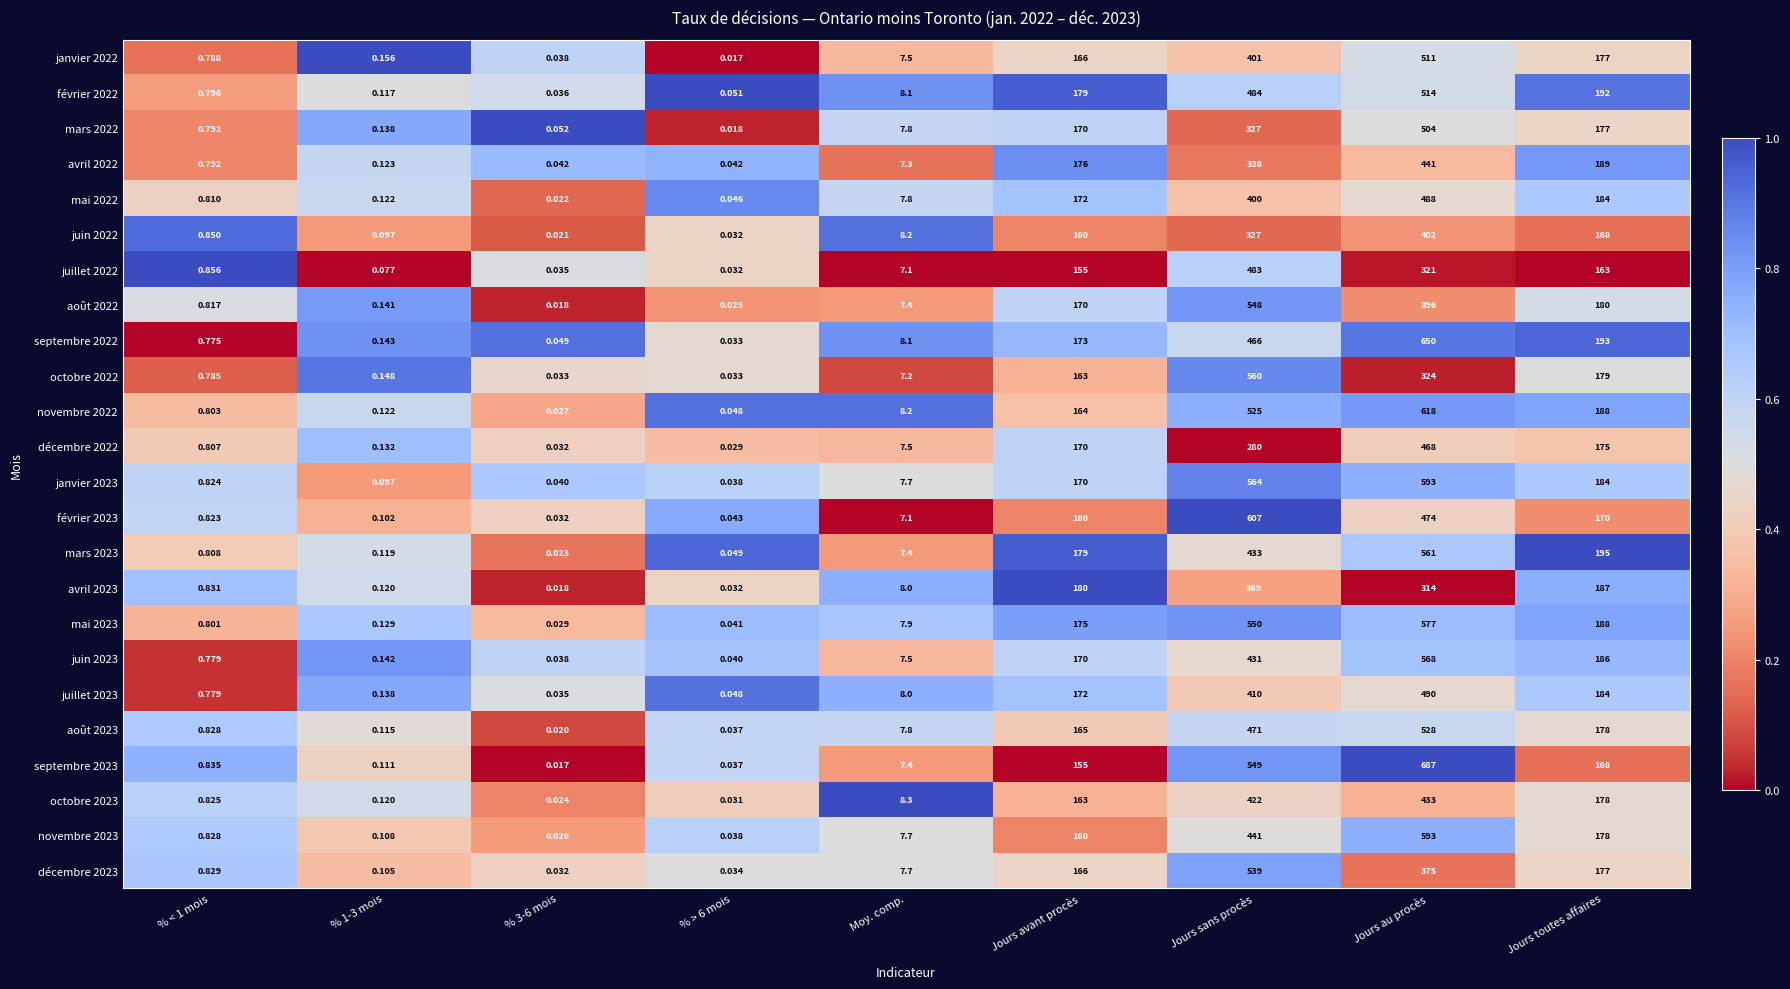

Which category has the highest value across all series?

Jours au procès